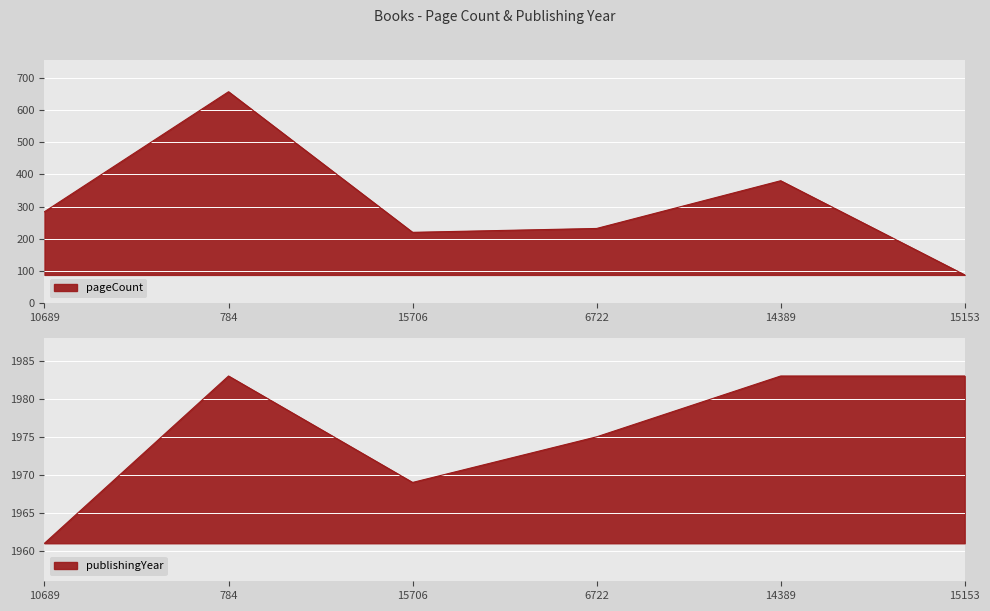

Reading left to right, list all the values displayed in this chart.

pageCount: 284	656	220	232	380	88
publishingYear: 1961	1983	1969	1975	1983	1983